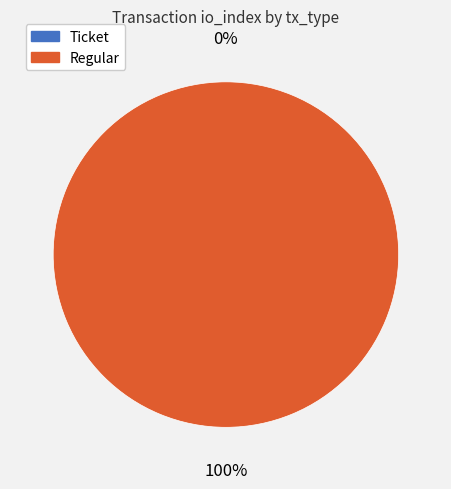

To the nearest percent, what is the difference between the largest and smallest slice percentages?

100%